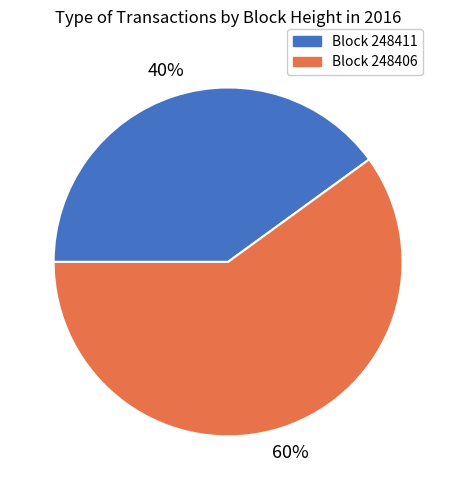

Is there a majority slice in this chart?

Yes